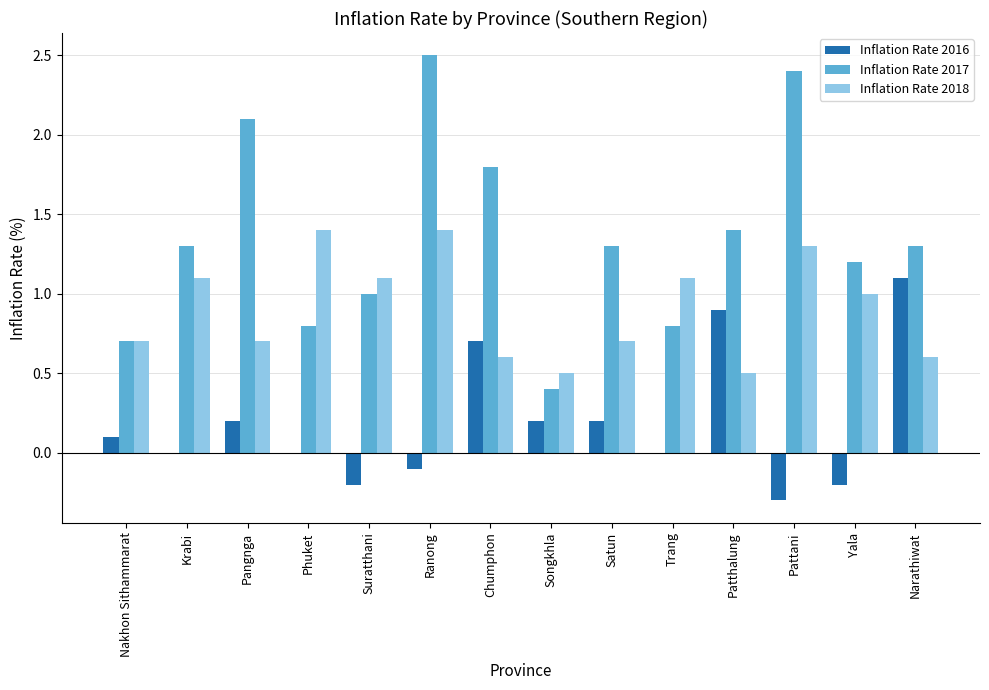

What is the sum of all Inflation Rate 2017 values?

19.0